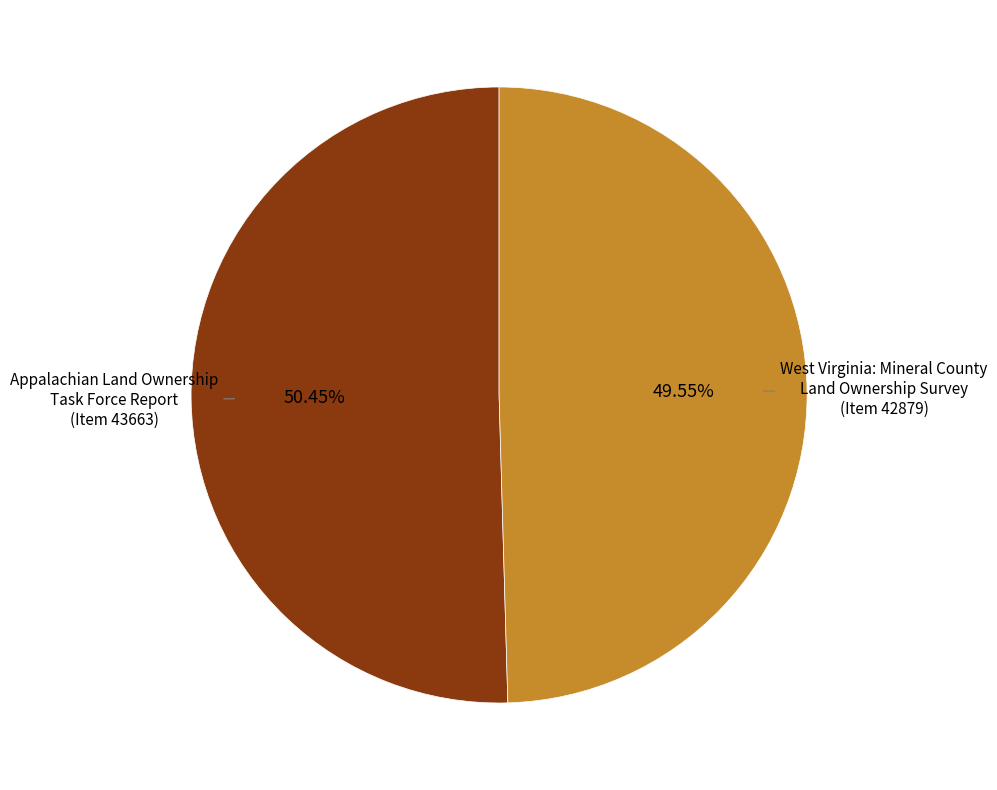

Is there a majority slice in this chart?

Yes